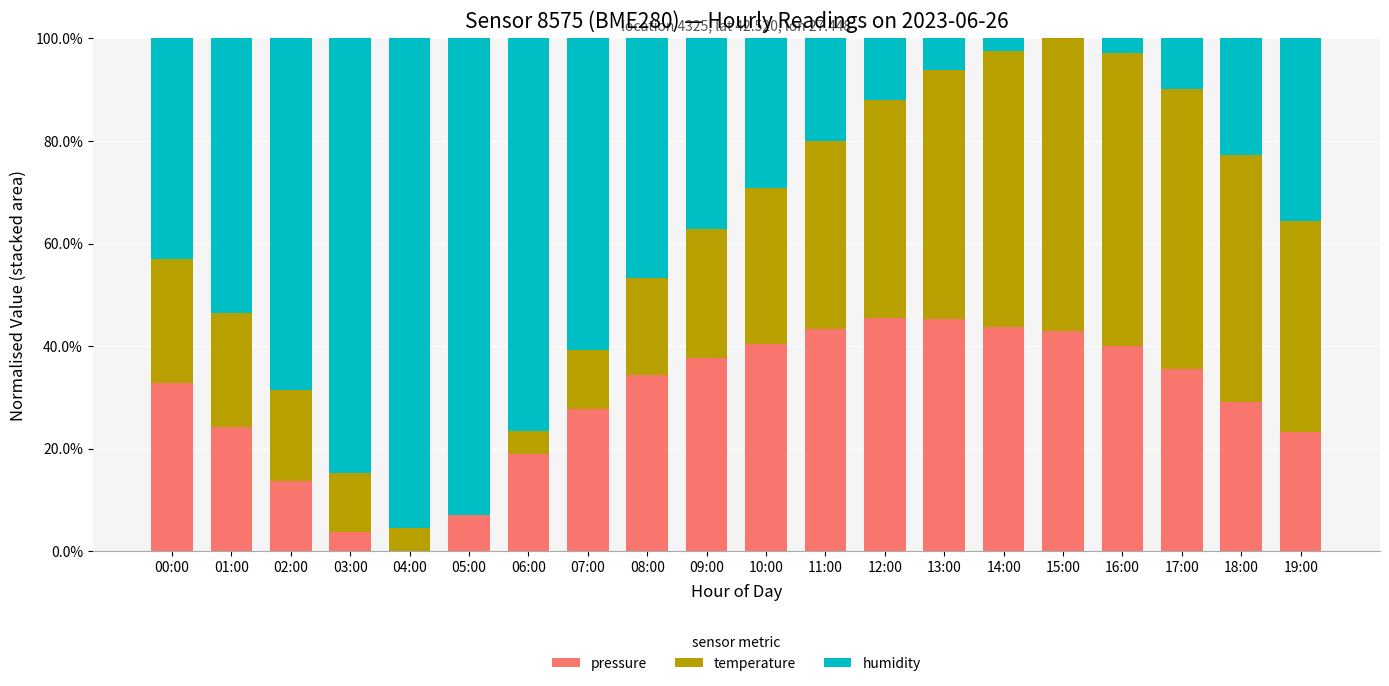

Does the chart contain stacked bars?

Yes